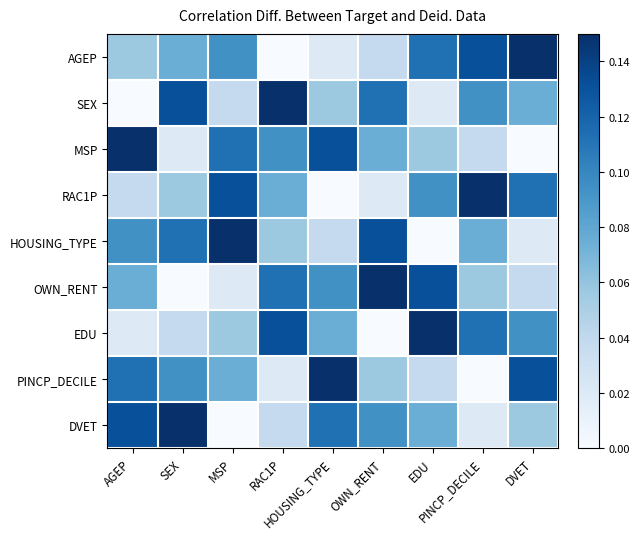

Reading left to right, extract all data points from this chart.

AGEP: AGEP=0.1	SEX=0.1	MSP=0.1	RAC1P=0.0	HOUSING_TYPE=0.0	OWN_RENT=0.0	EDU=0.1	PINCP_DECILE=0.1	DVET=0.1
SEX: AGEP=0.0	SEX=0.1	MSP=0.0	RAC1P=0.1	HOUSING_TYPE=0.1	OWN_RENT=0.1	EDU=0.0	PINCP_DECILE=0.1	DVET=0.1
MSP: AGEP=0.1	SEX=0.0	MSP=0.1	RAC1P=0.1	HOUSING_TYPE=0.1	OWN_RENT=0.1	EDU=0.1	PINCP_DECILE=0.0	DVET=0.0
RAC1P: AGEP=0.0	SEX=0.1	MSP=0.1	RAC1P=0.1	HOUSING_TYPE=0.0	OWN_RENT=0.0	EDU=0.1	PINCP_DECILE=0.1	DVET=0.1
HOUSING_TYPE: AGEP=0.1	SEX=0.1	MSP=0.1	RAC1P=0.1	HOUSING_TYPE=0.0	OWN_RENT=0.1	EDU=0.0	PINCP_DECILE=0.1	DVET=0.0
OWN_RENT: AGEP=0.1	SEX=0.0	MSP=0.0	RAC1P=0.1	HOUSING_TYPE=0.1	OWN_RENT=0.1	EDU=0.1	PINCP_DECILE=0.1	DVET=0.0
EDU: AGEP=0.0	SEX=0.0	MSP=0.1	RAC1P=0.1	HOUSING_TYPE=0.1	OWN_RENT=0.0	EDU=0.1	PINCP_DECILE=0.1	DVET=0.1
PINCP_DECILE: AGEP=0.1	SEX=0.1	MSP=0.1	RAC1P=0.0	HOUSING_TYPE=0.1	OWN_RENT=0.1	EDU=0.0	PINCP_DECILE=0.0	DVET=0.1
DVET: AGEP=0.1	SEX=0.1	MSP=0.0	RAC1P=0.0	HOUSING_TYPE=0.1	OWN_RENT=0.1	EDU=0.1	PINCP_DECILE=0.0	DVET=0.1